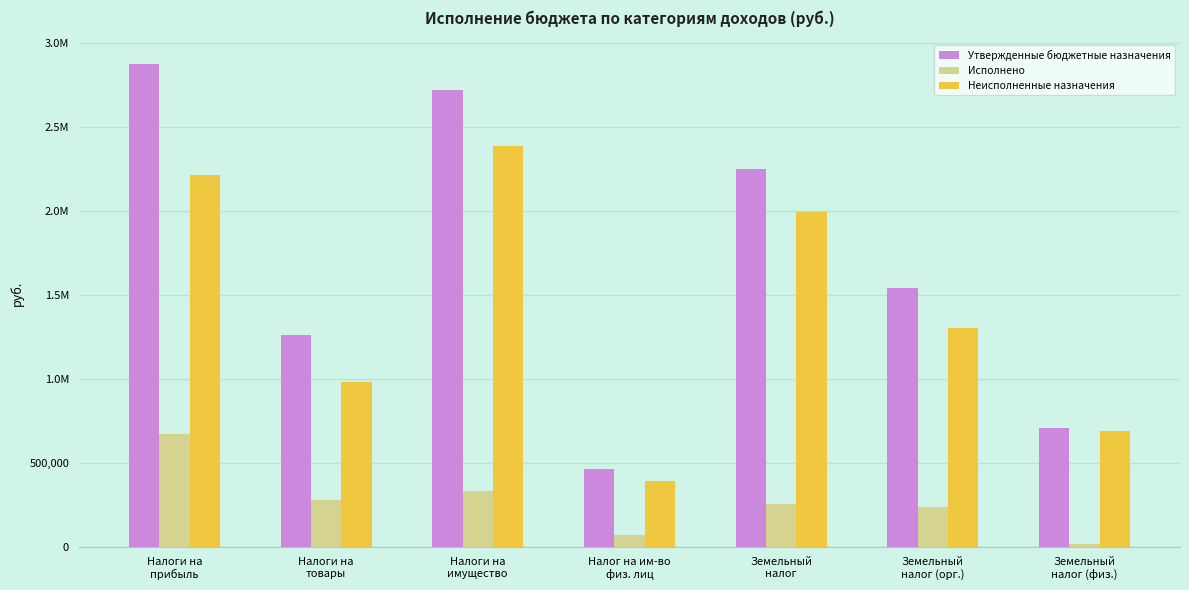

Read the Исполнено value at Налоги на
прибыль.

674743.6